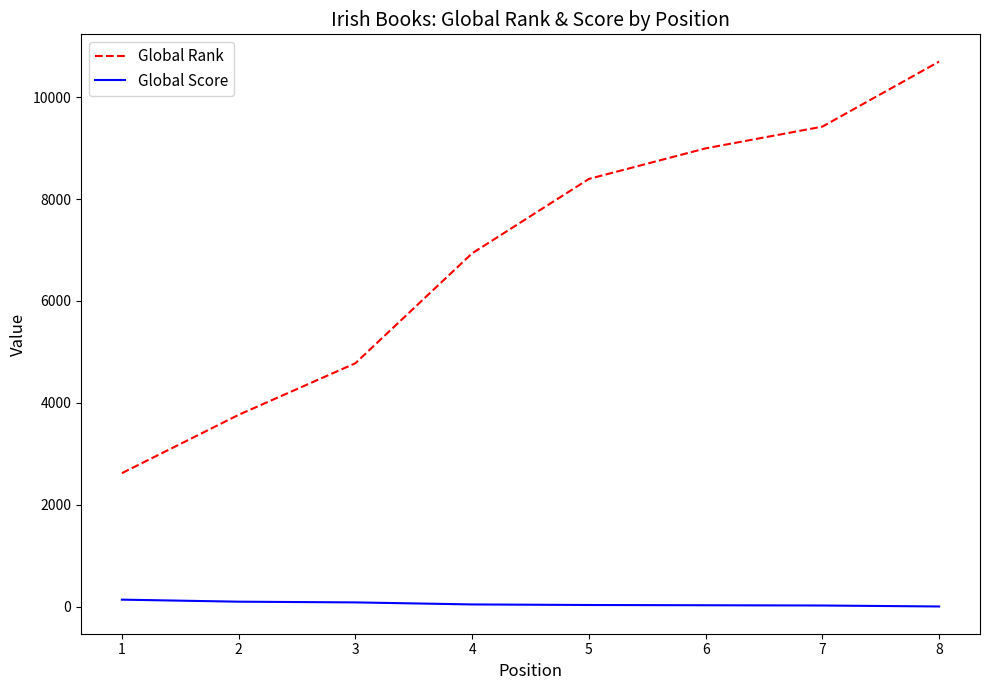

At how many categories does at least one series exceed 9118?

2